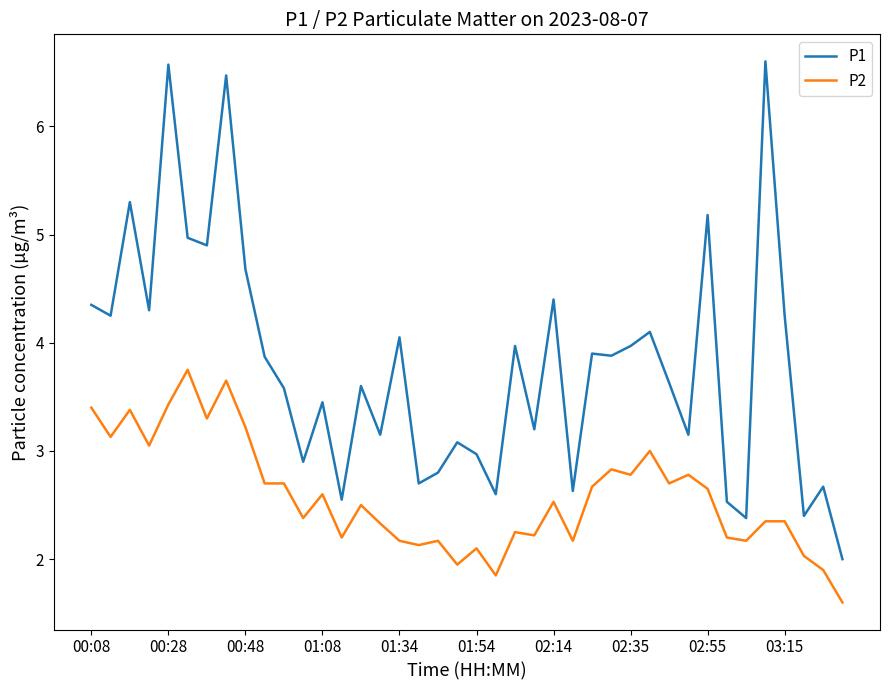

What is the minimum value for P2?

1.6